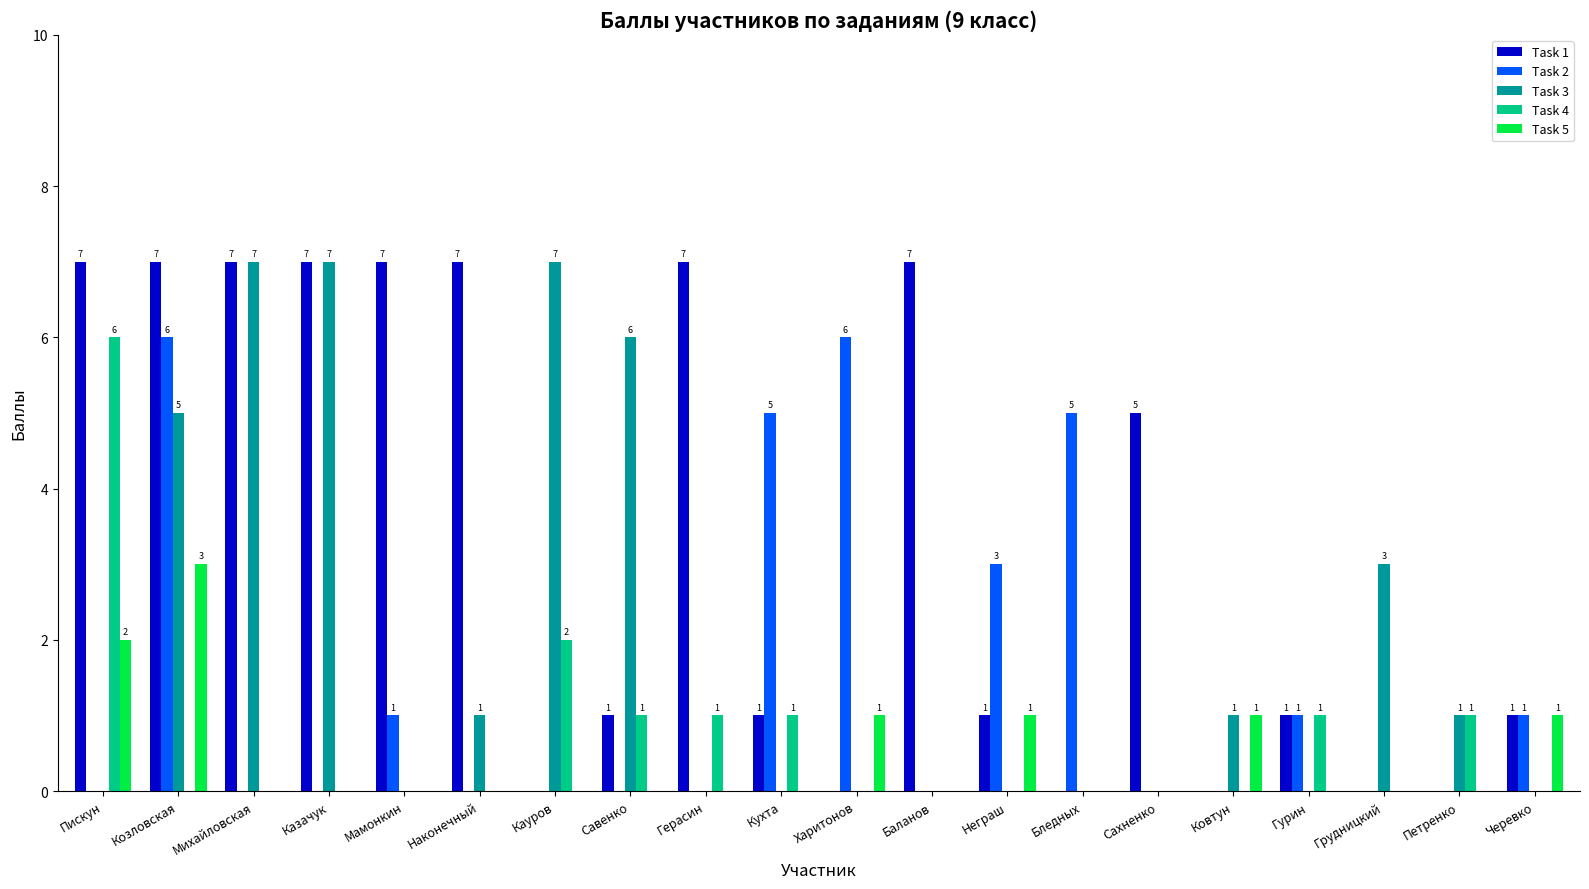

What are all the series names shown in the legend?

Task 1, Task 2, Task 3, Task 4, Task 5